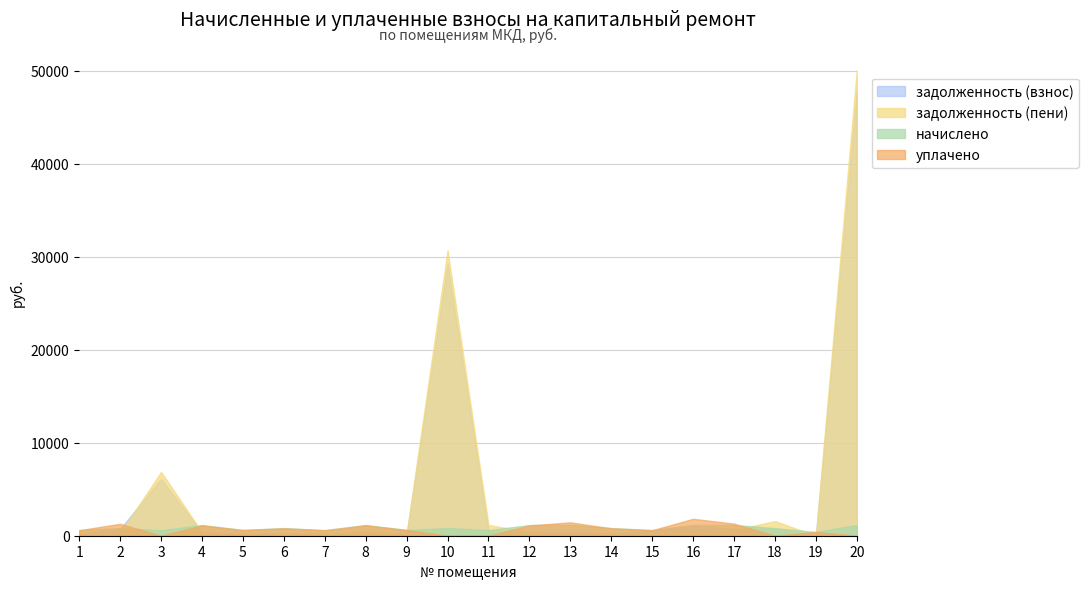

Reading right to left, transcribe all the data shown in this chart.

задолженность (взнос): 20=47861.6	19=0.0	18=738.3	17=742.5	16=1056.6	15=572.0	14=247.0	13=349.0	12=343.9	11=542.5	10=29253.1	9=188.4	8=345.6	7=181.2	6=246.8	5=187.2	4=344.4	3=6110.2	2=738.4	1=183.6
задолженность (пени): 20=50013.1	19=0.0	18=1574.4	17=609.1	16=396.9	15=203.8	14=275.1	13=79.4	12=382.9	11=1158.3	10=30682.4	9=209.8	8=384.9	7=201.8	6=274.4	5=208.5	4=383.6	3=6858.1	2=273.7	1=204.5
начислено: 20=1160.8	19=402.3	18=819.2	17=1160.8	16=1164.8	15=611.4	14=825.2	13=1166.8	12=1148.8	11=603.4	10=829.2	9=629.4	8=1154.8	7=605.4	6=823.2	5=625.4	4=1150.9	3=595.4	2=821.2	1=613.4
уплачено: 20=0.0	19=402.3	18=0.0	17=1300.0	16=1819.3	15=590.6	14=797.1	13=1436.4	12=1109.8	11=0.0	10=0.0	9=608.0	8=1115.5	7=584.8	6=795.2	5=604.1	4=1111.7	3=0.0	2=1284.8	1=592.5